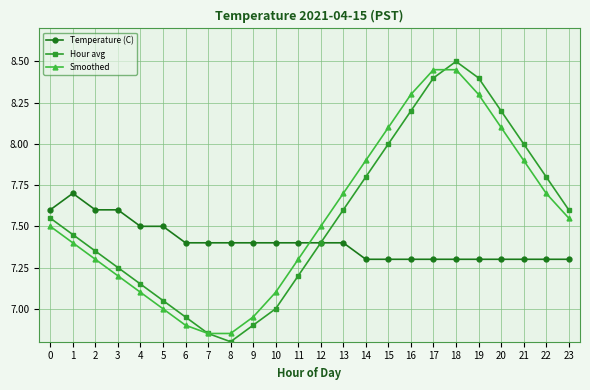

Which series ends up on top after the final intersection of Temperature (C) and Smoothed?

Smoothed